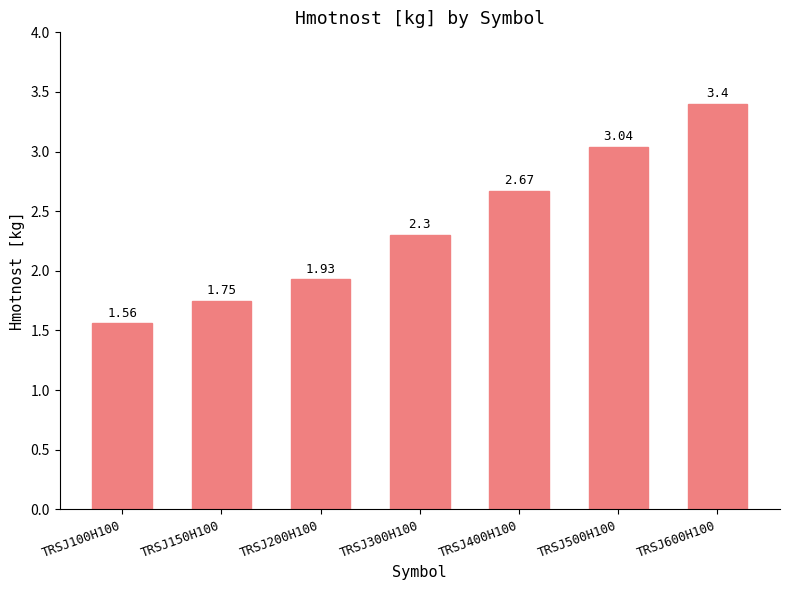

What is the maximum value shown in the chart?

3.4